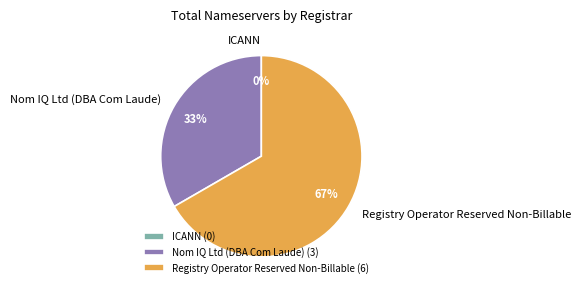

What is the smallest slice in the pie chart?

ICANN